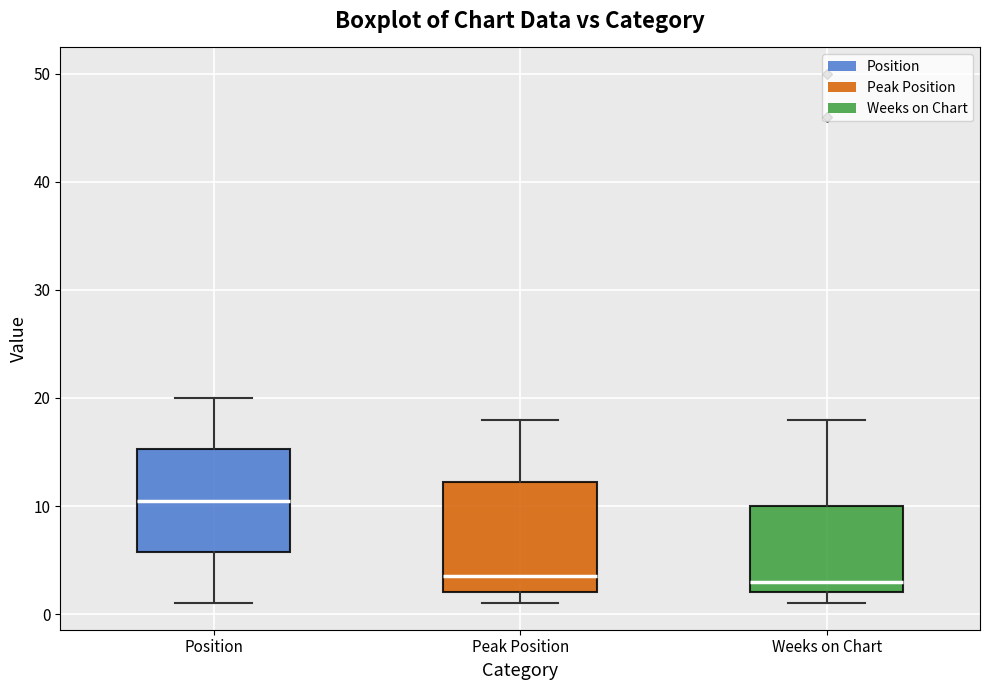

Reading left to right, read every box against the y-axis: the position of its median line, the range the box covers, and the ends of its whiskers. The values are not printed on the chart, so give them approximately, as read against the axis.

Position: median 11, box 6 to 15, whiskers 1 to 20
Peak Position: median 4, box 2 to 12, whiskers 1 to 18
Weeks on Chart: median 3, box 2 to 10, whiskers 1 to 18